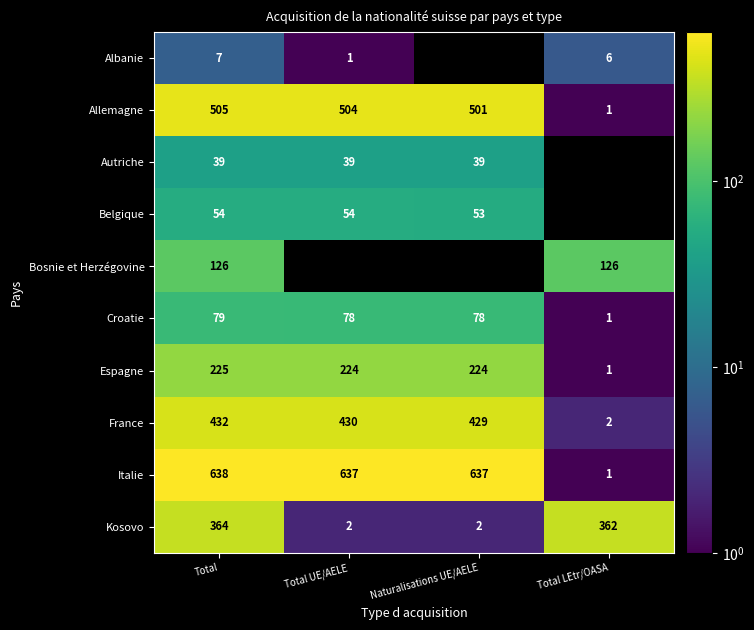

What is the minimum value shown in the chart?

1.0